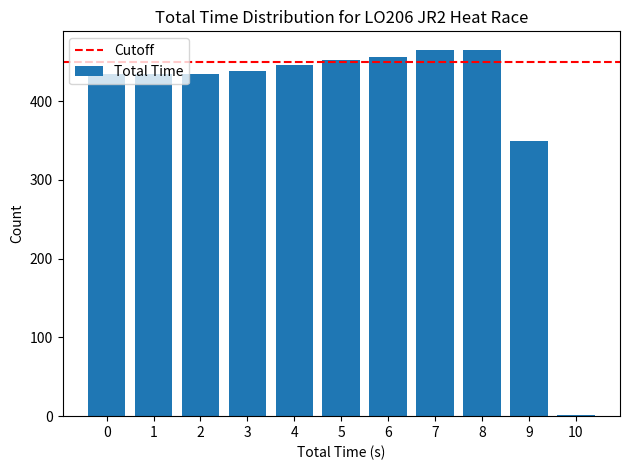

The value at 4 is 445.7. True or false?

True